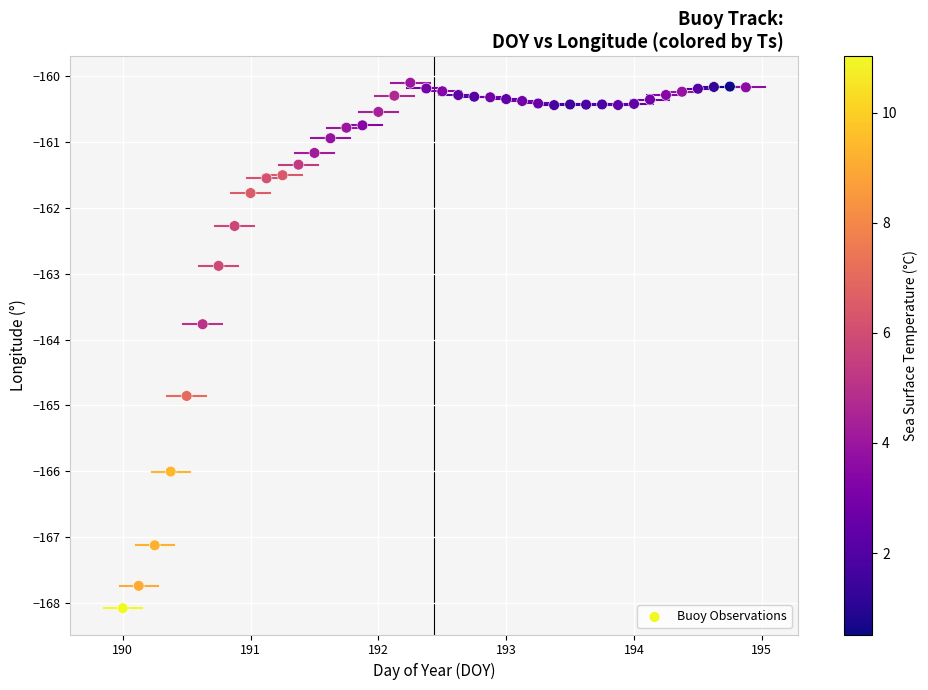

What is the range of Y values (max minus min)?

8.0